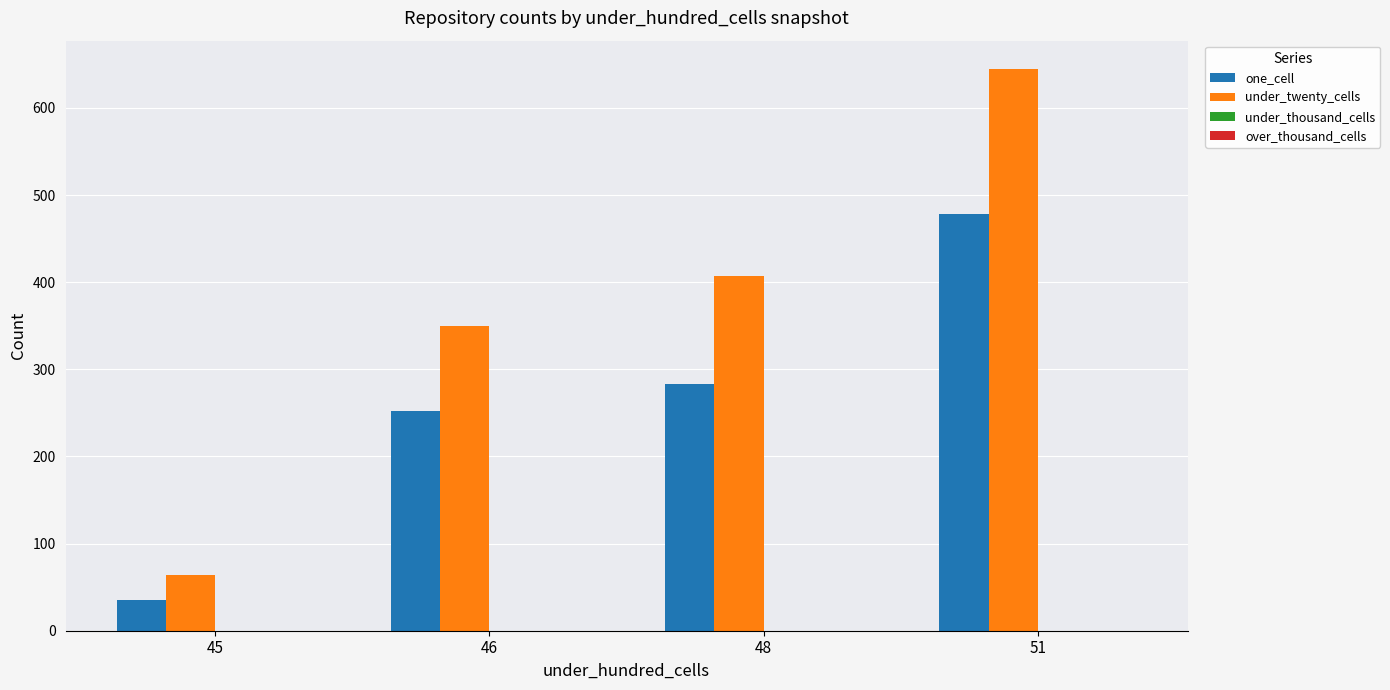

Read the under_twenty_cells value at 45, to the nearest 100.

100